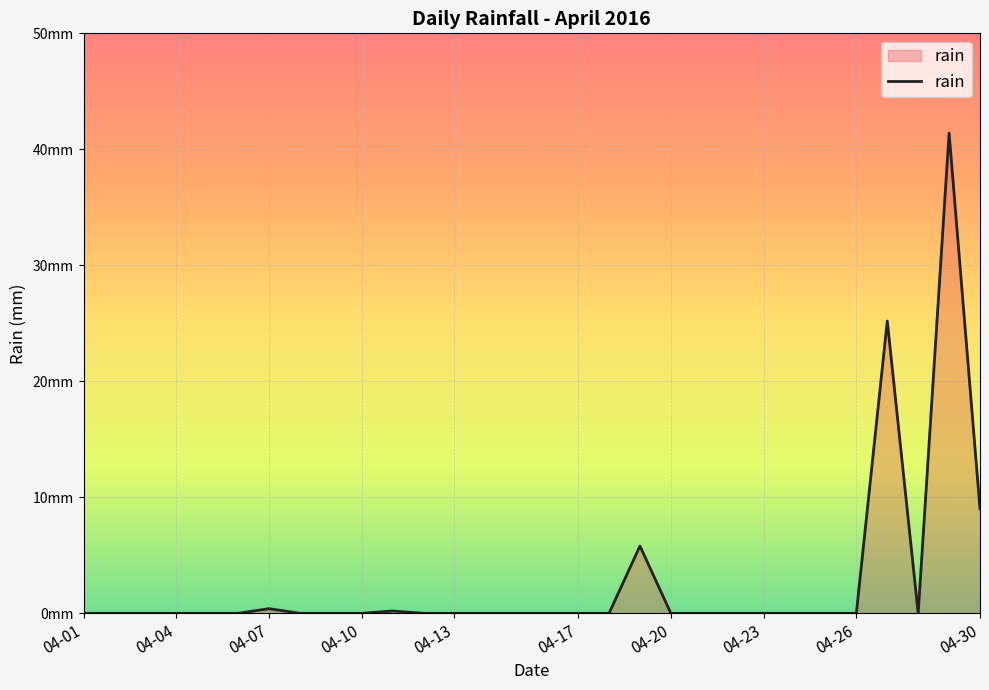

Does the chart display data point markers on the line(s)?

No